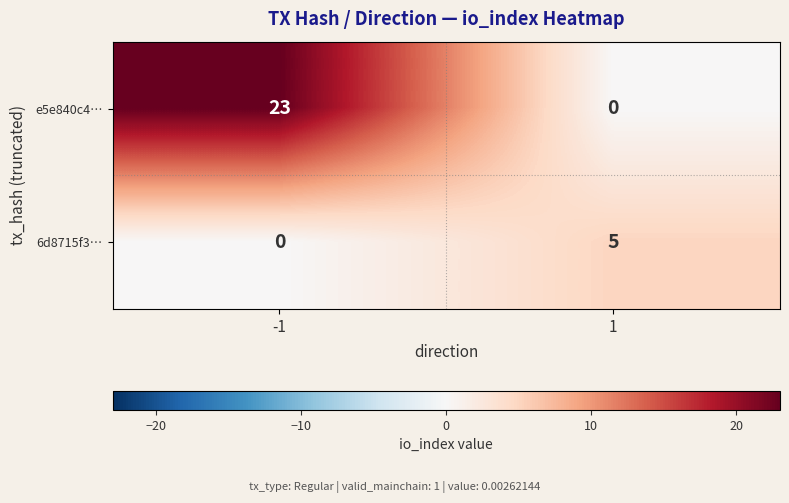

What is the difference between the 6d8715f3… values at 1 and -1?

5